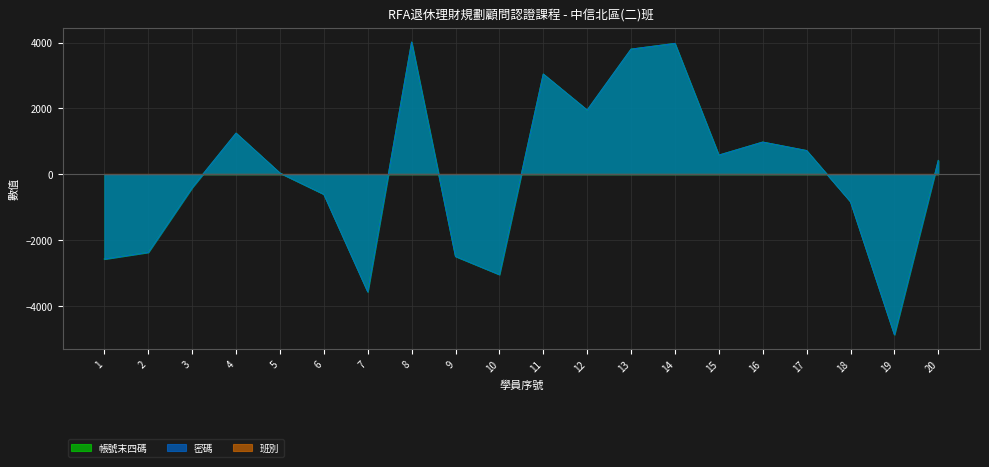

At 10, list the series in order from smallest to largest.

帳號末四碼, 密碼